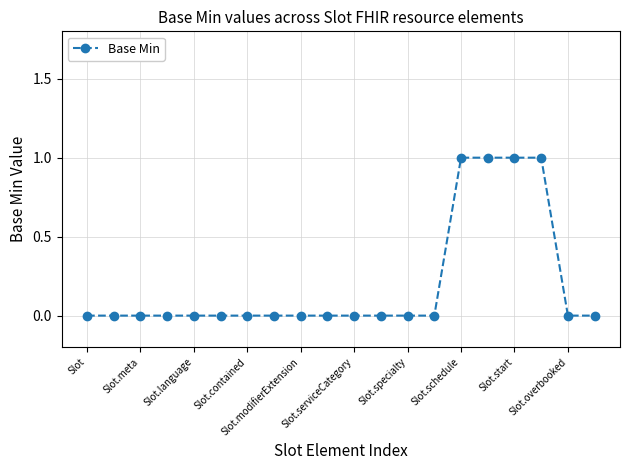

What is the greatest value displayed?

1